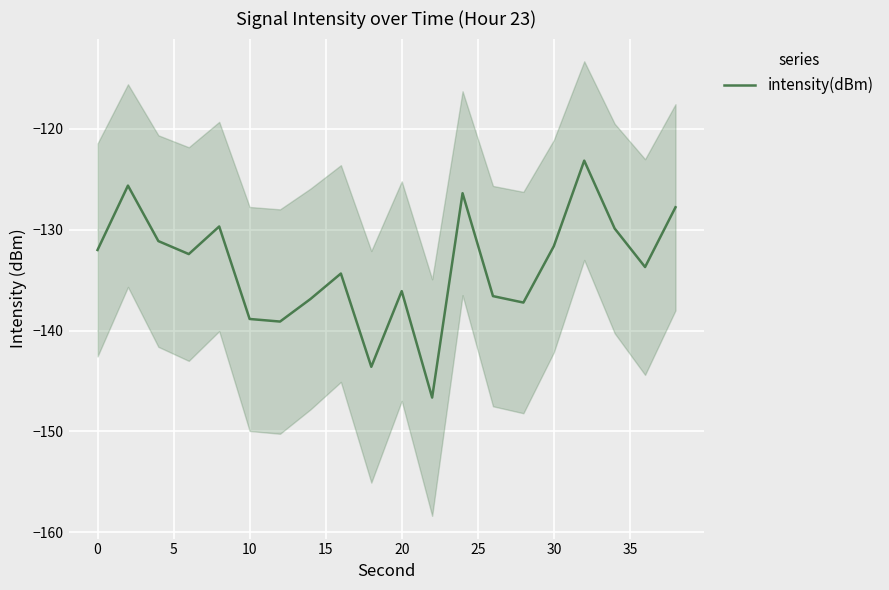

What is the maximum value shown in the chart?

-123.1